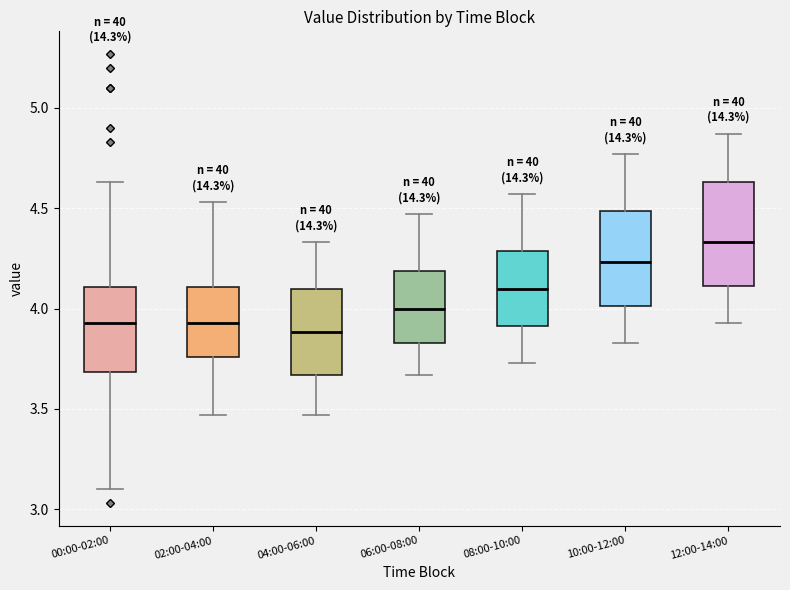

Reading left to right, read every box against the y-axis: the position of its median line, the range the box covers, and the ends of its whiskers. The values are not printed on the chart, so give them approximately, as read against the axis.

00:00-02:00: median 3.95, box 3.70 to 4.10, whiskers 3.10 to 4.65
02:00-04:00: median 3.95, box 3.75 to 4.10, whiskers 3.45 to 4.55
04:00-06:00: median 3.90, box 3.65 to 4.10, whiskers 3.45 to 4.35
06:00-08:00: median 4.00, box 3.85 to 4.20, whiskers 3.65 to 4.45
08:00-10:00: median 4.10, box 3.90 to 4.30, whiskers 3.75 to 4.55
10:00-12:00: median 4.25, box 4.00 to 4.50, whiskers 3.85 to 4.75
12:00-14:00: median 4.35, box 4.10 to 4.65, whiskers 3.95 to 4.85